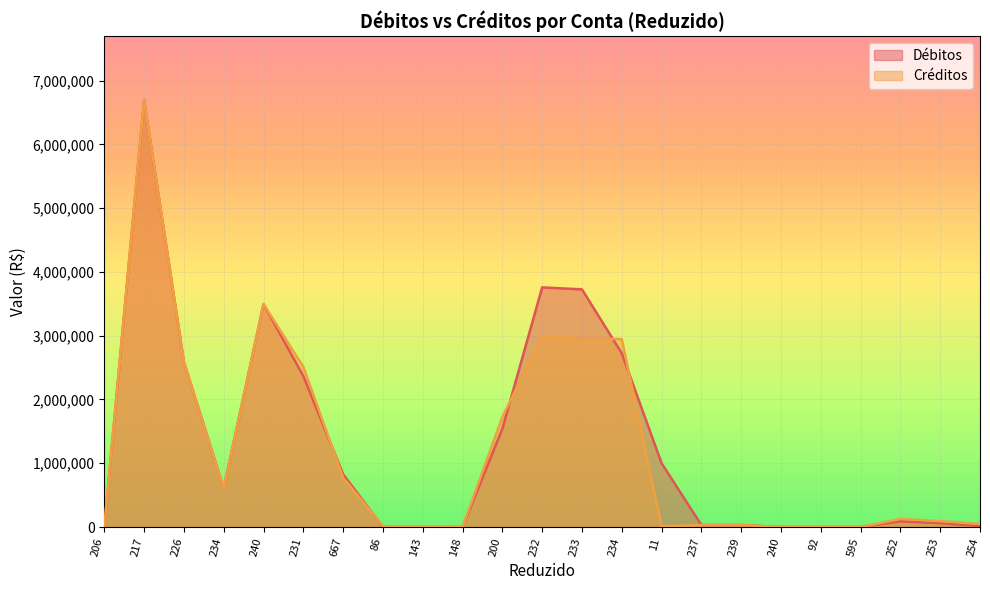

Is the value of Créditos at 92 greater than the value of Débitos at 148?

No